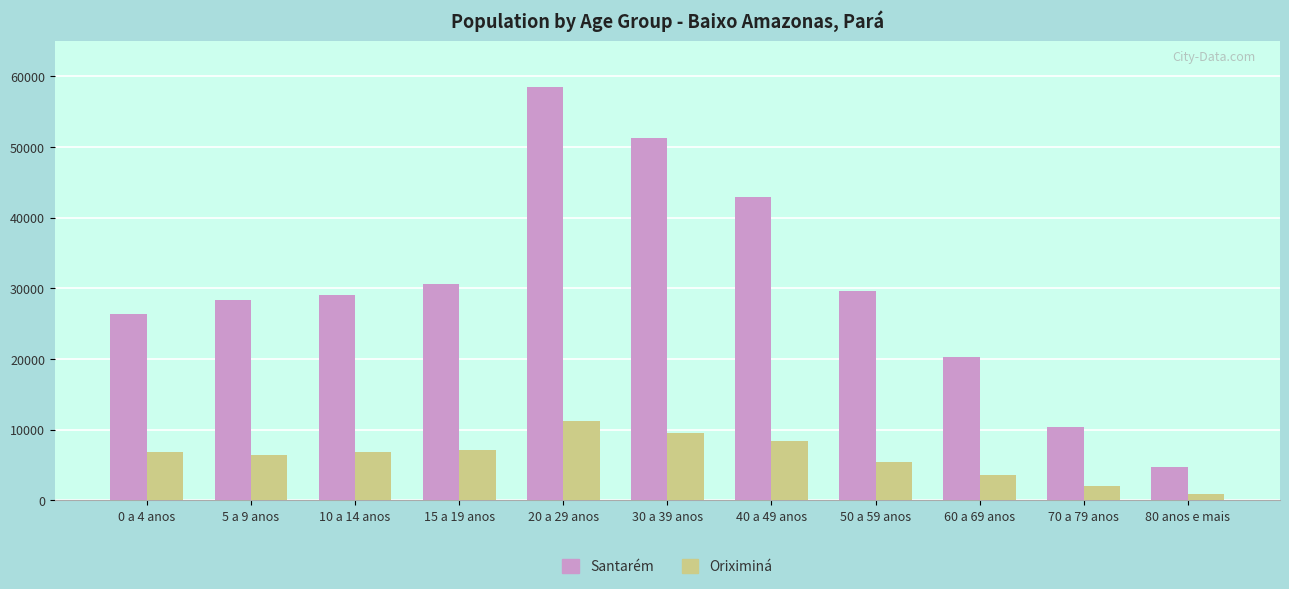

Between 0 a 4 anos and 30 a 39 anos, which series saw the biggest shift?

Santarém